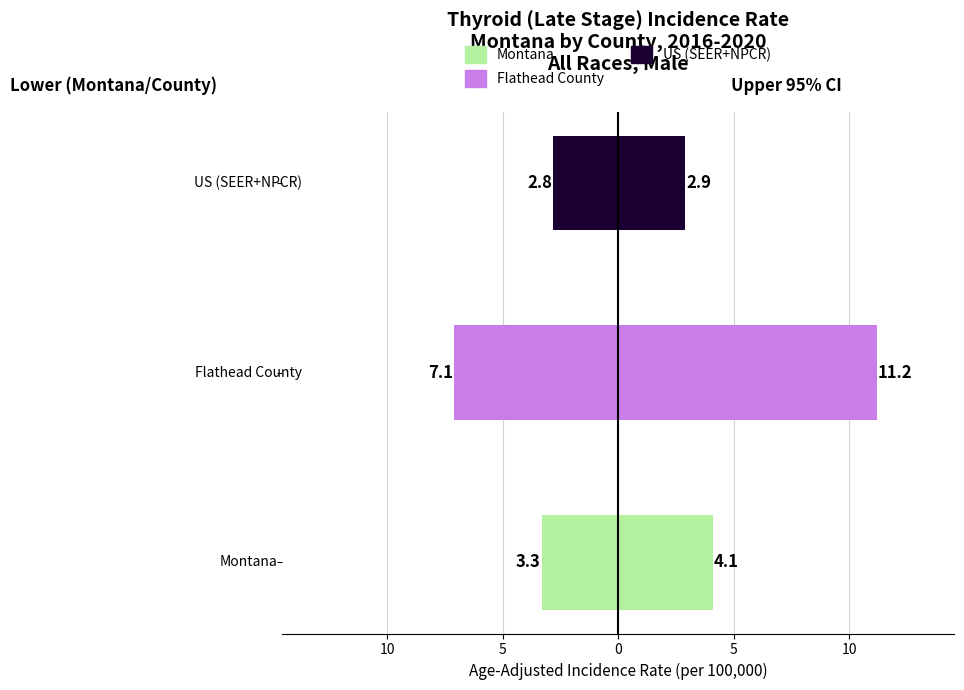

Reading left to right, transcribe all the data shown in this chart.

Age-Adjusted Rate (Montana/County): -3.3	-7.1	-2.8
Upper 95% CI: 4.1	11.2	2.9